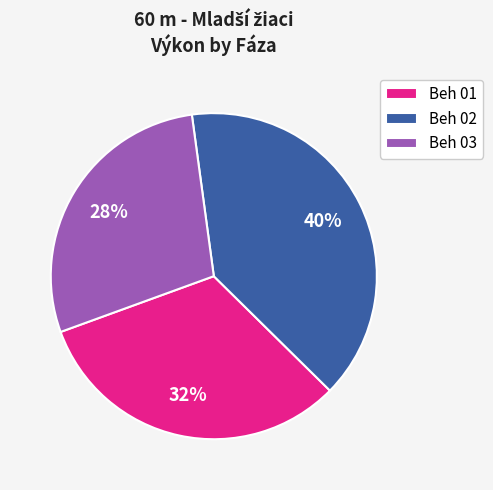

What percentage is the Beh 02 slice, to the nearest percent?

40%